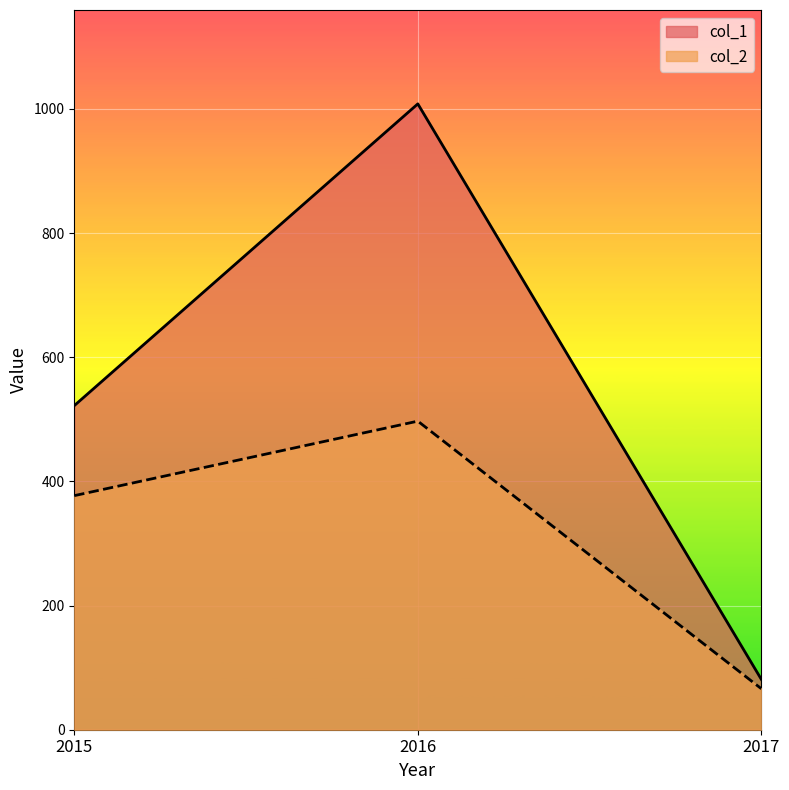

What is the difference between the highest and lowest values at 2017?

15